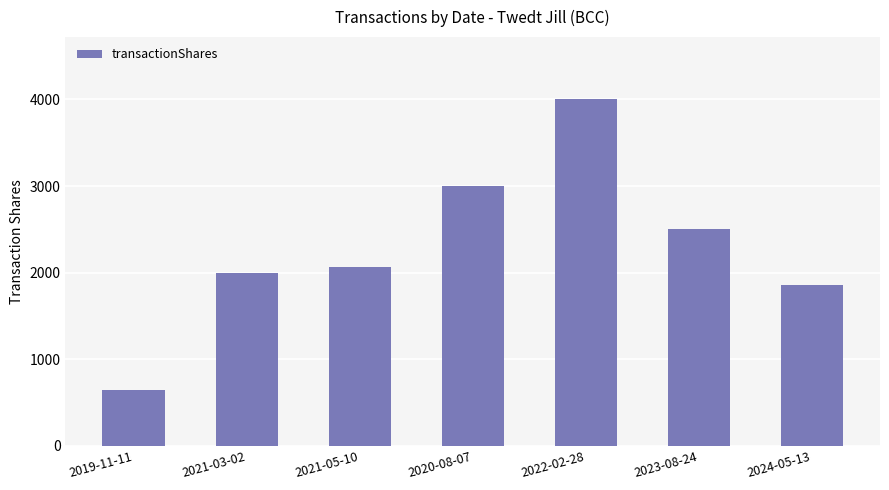

What is the difference between the values at 2019-11-11 and 2020-08-07?

2358